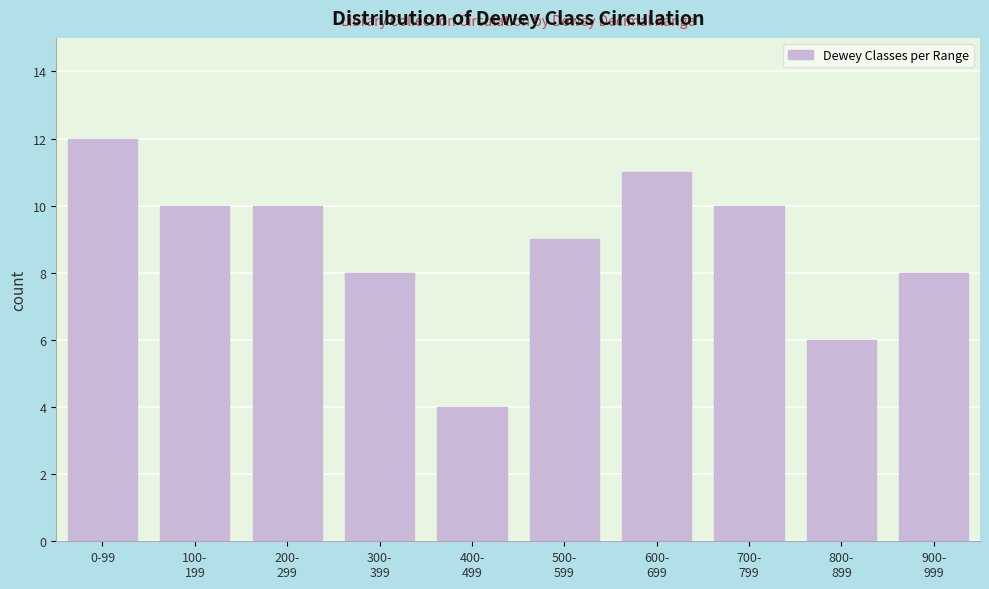

Reading left to right, extract all data points from this chart.

12	10	10	8	4	9	11	10	6	8